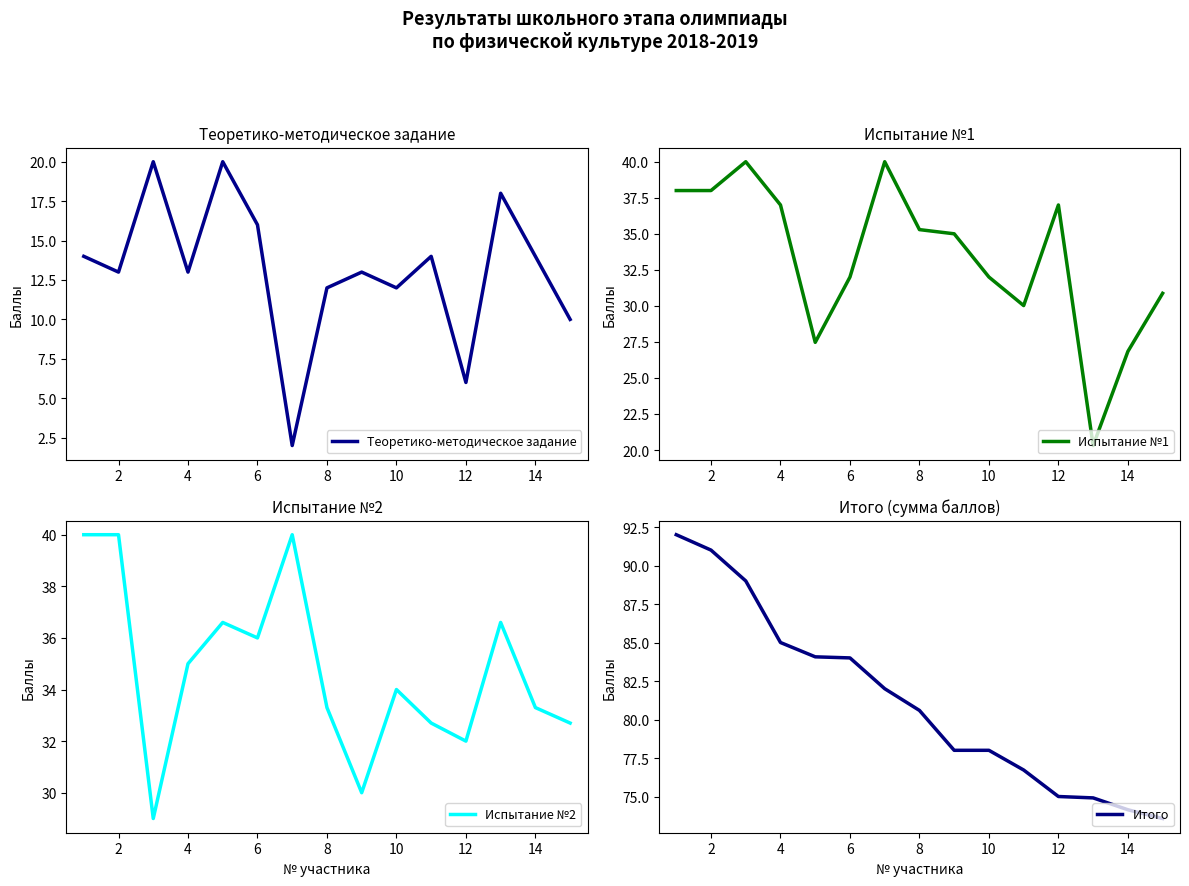

The value of Теоретико-методическое задание at 6 is 11. True or false?

False